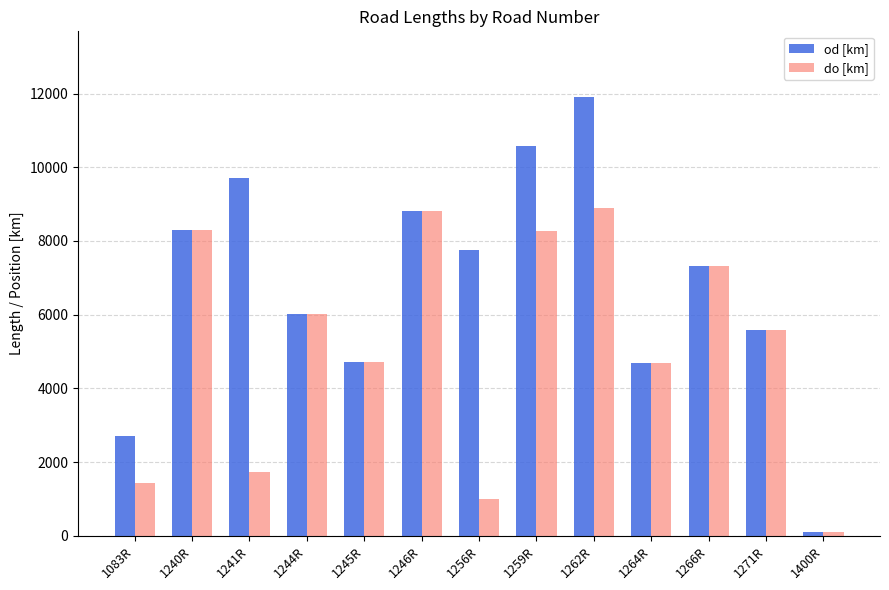

What is the greatest value displayed?

11904